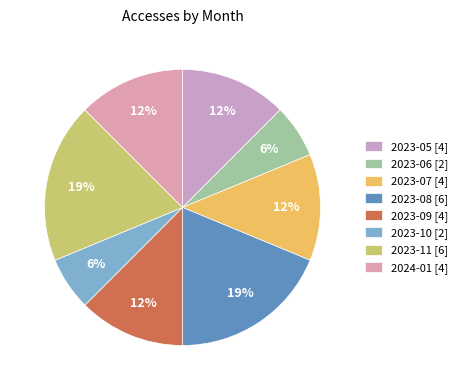

How many slices are in this pie chart?

8